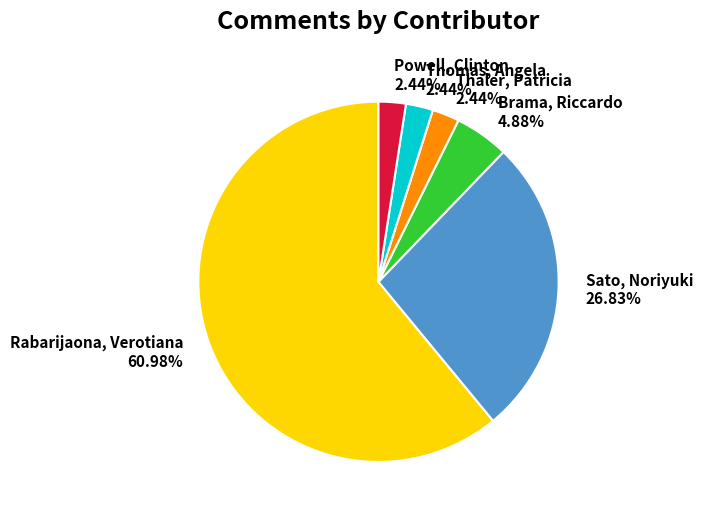

To the nearest percent, what is the average slice percentage?

17%